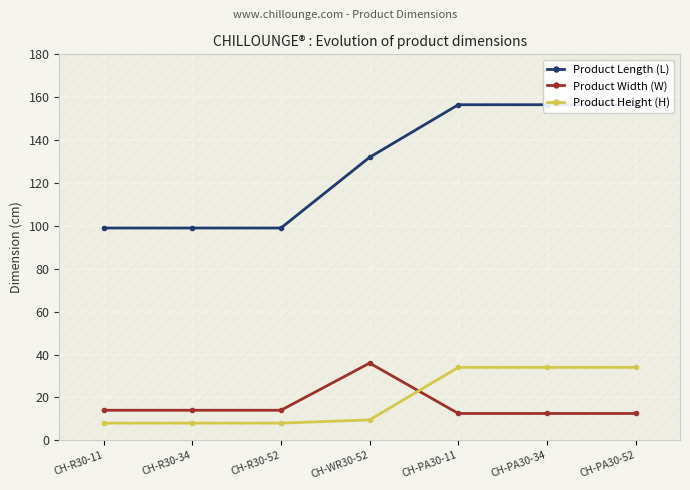

How many interior local peaks does the Product Width (W) series have?

1